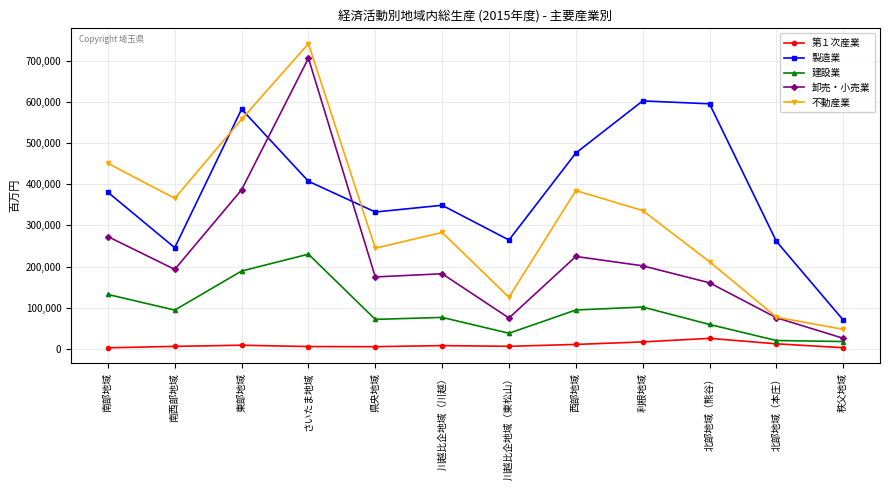

What is the greatest value displayed?

741712